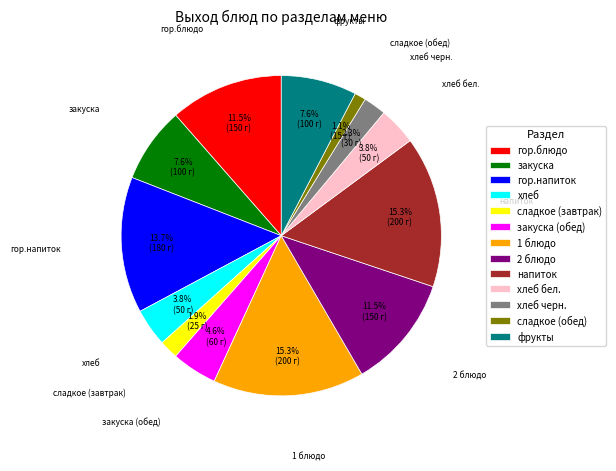

What is the smallest slice in the pie chart?

сладкое (обед)